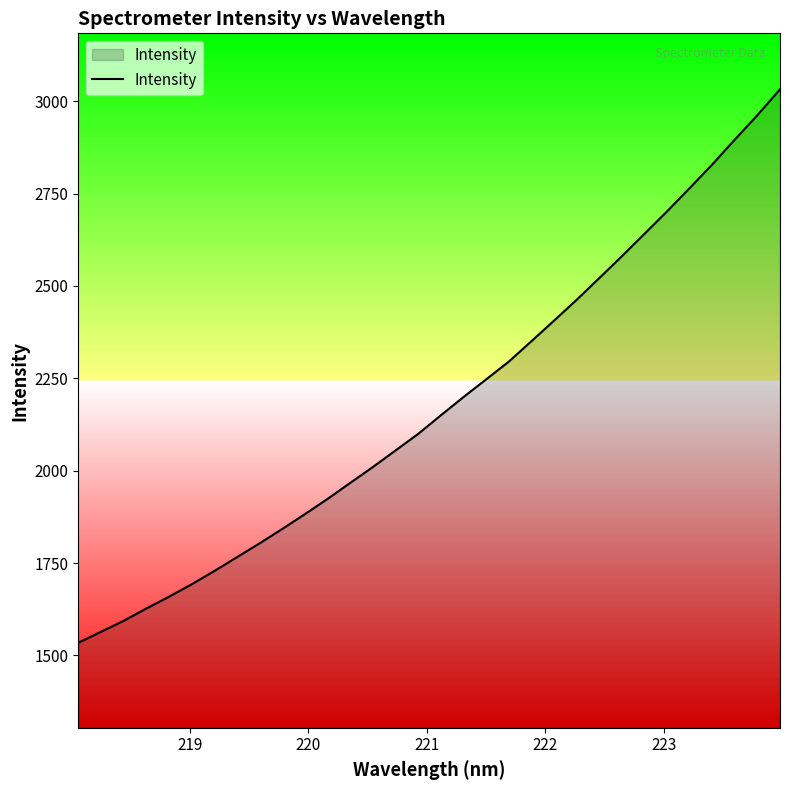

Count the number of categories in the chart.

32